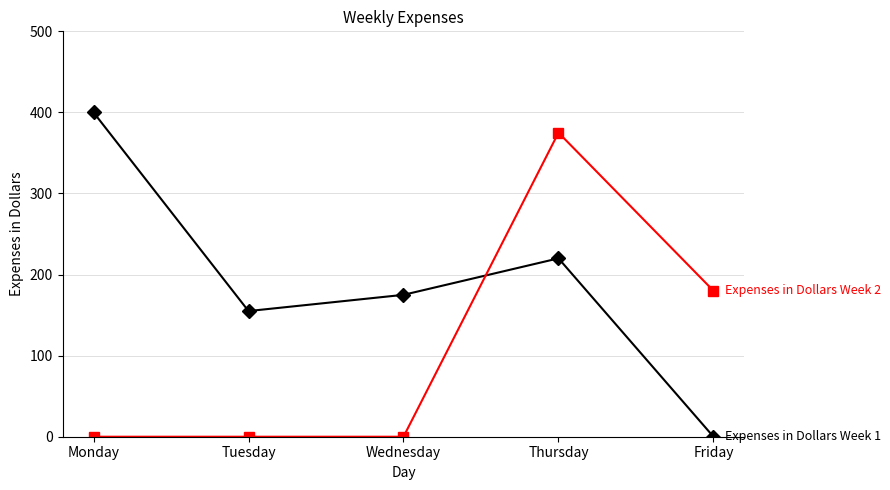

What is the spread (max minus min) of values at Friday?

180